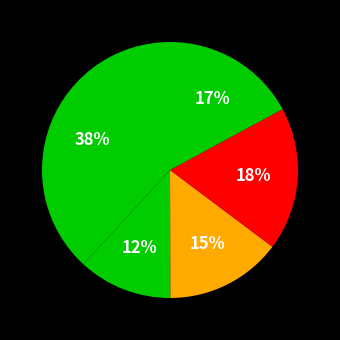

To the nearest percent, what is the average slice percentage?

20%